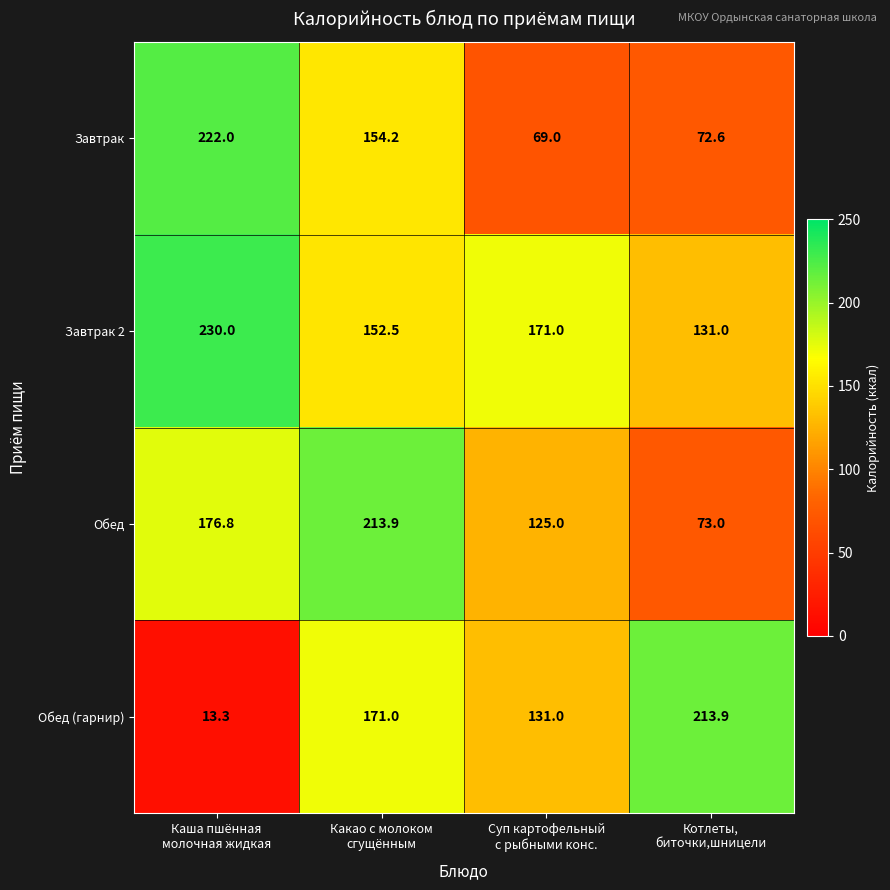

What is the difference between the maximum and minimum values in the Обед (гарнир) series?

200.6